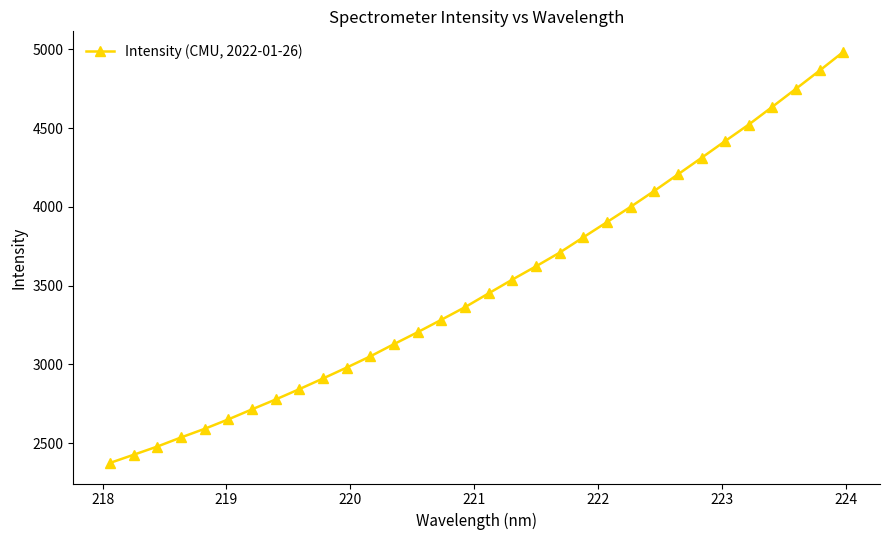

What is the maximum value shown in the chart?

4983.4